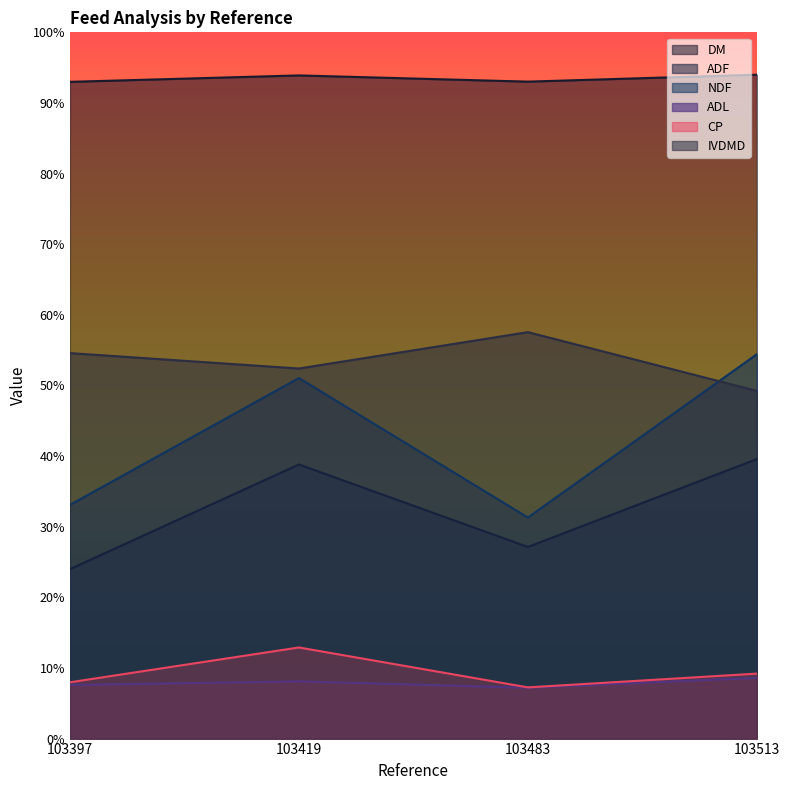

What is the difference between the maximum and minimum values in the NDF series?

23.1